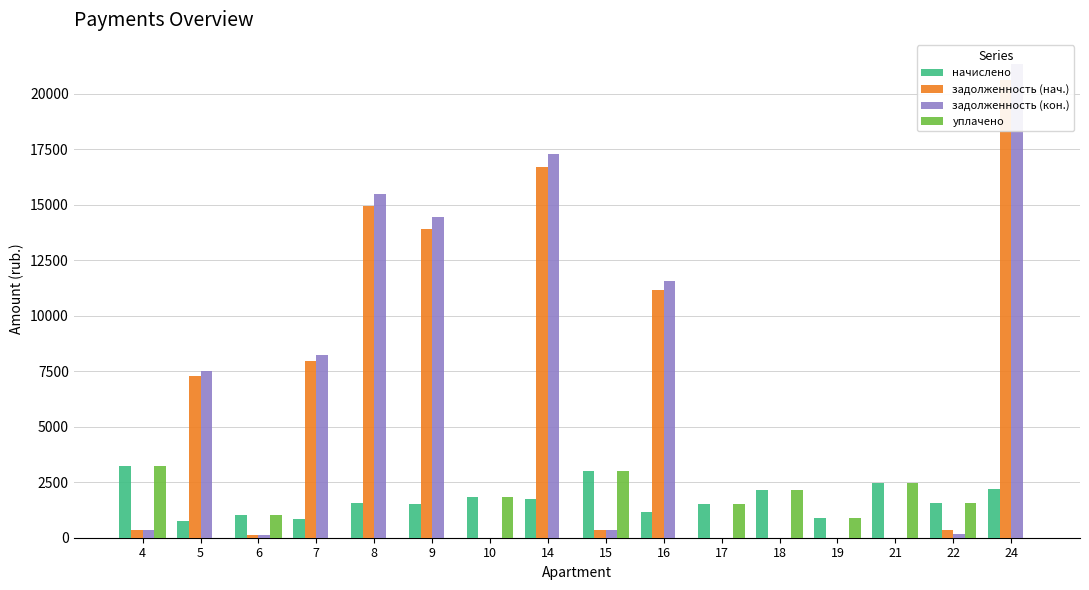

True or false: уплачено has a value of 878.1 at 17.

False